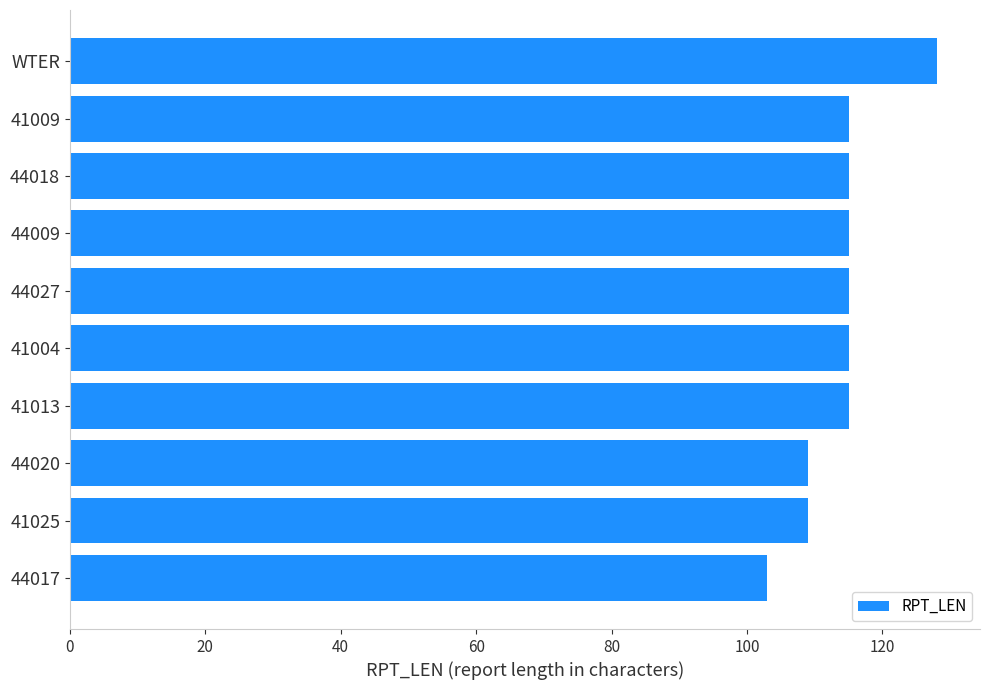

What is the greatest value displayed?

128